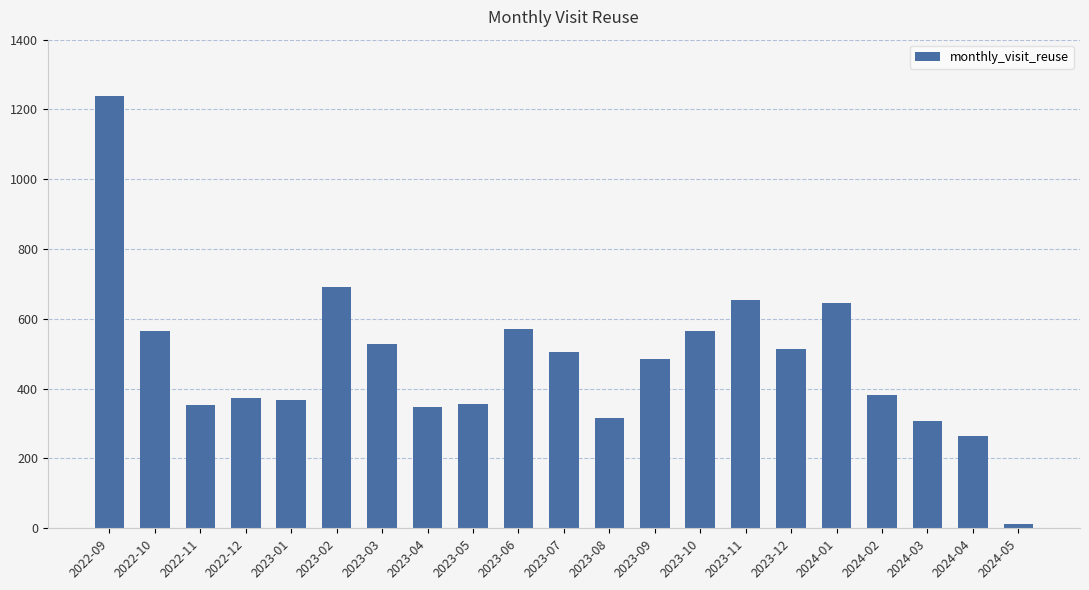

What is the label of the 10th bar from the right?

2023-08